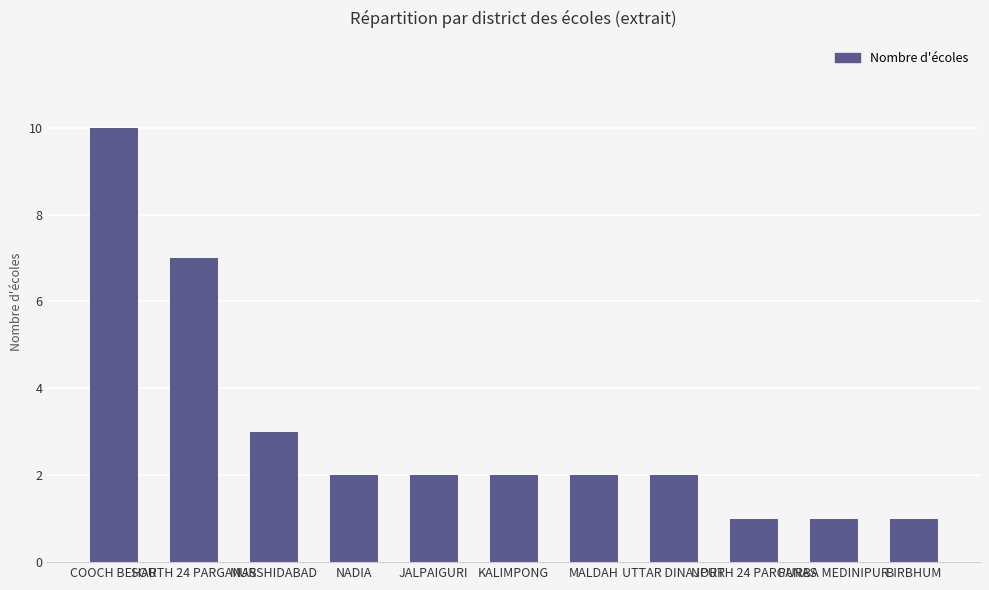

What position from the left is BIRBHUM?

11